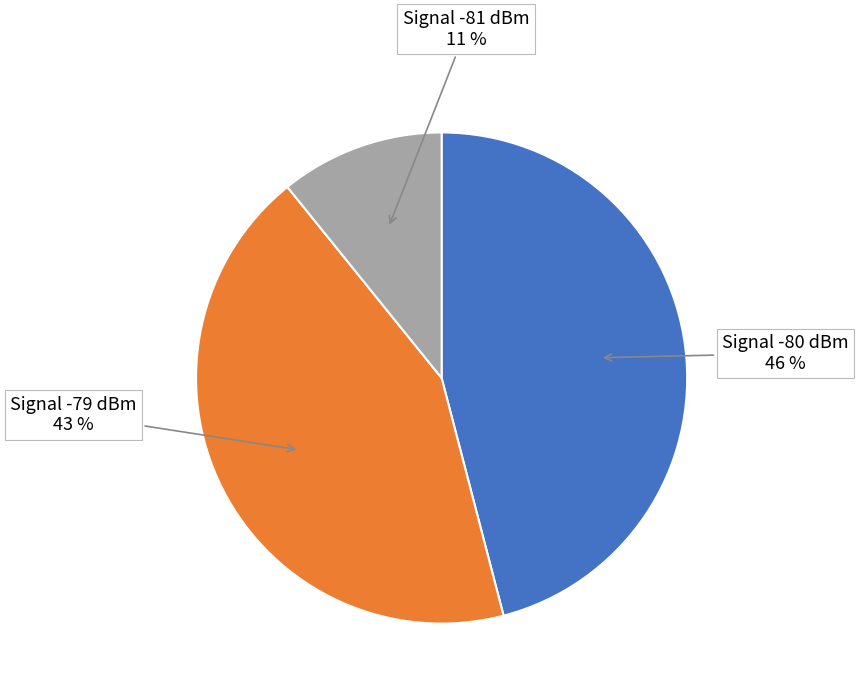

Is there any slice that represents more than half of the pie?

No